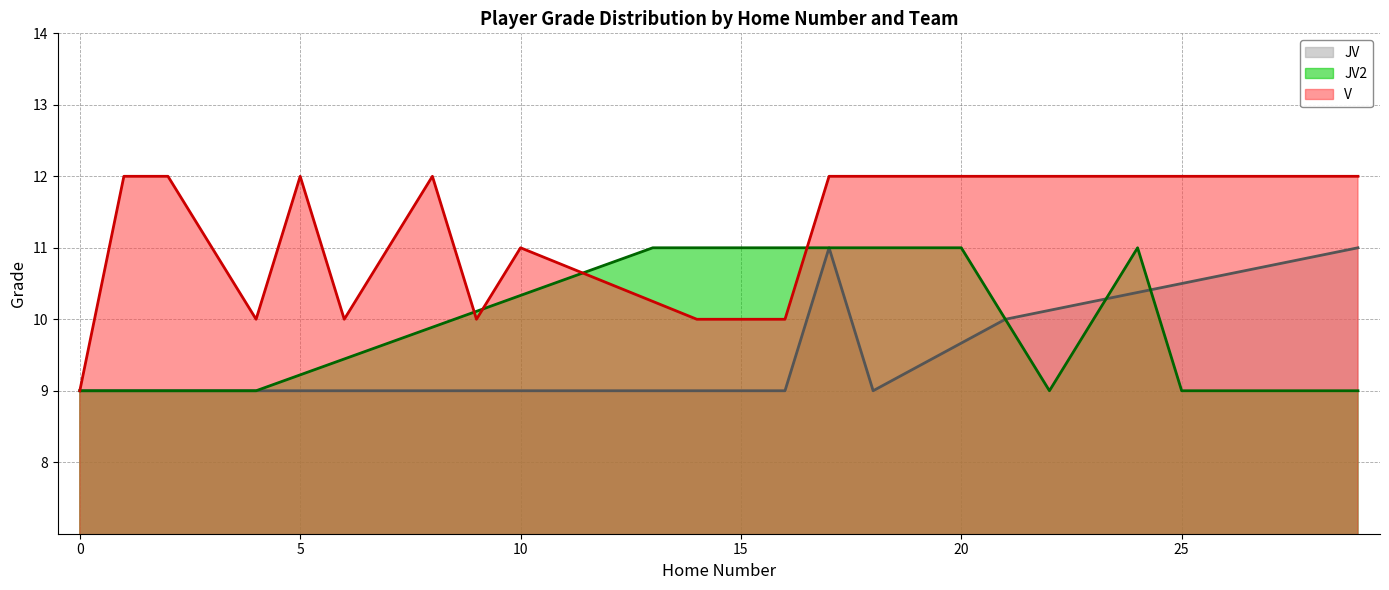

In JV (line), how many points are higher than both neighbors (excluding endpoints)?

1